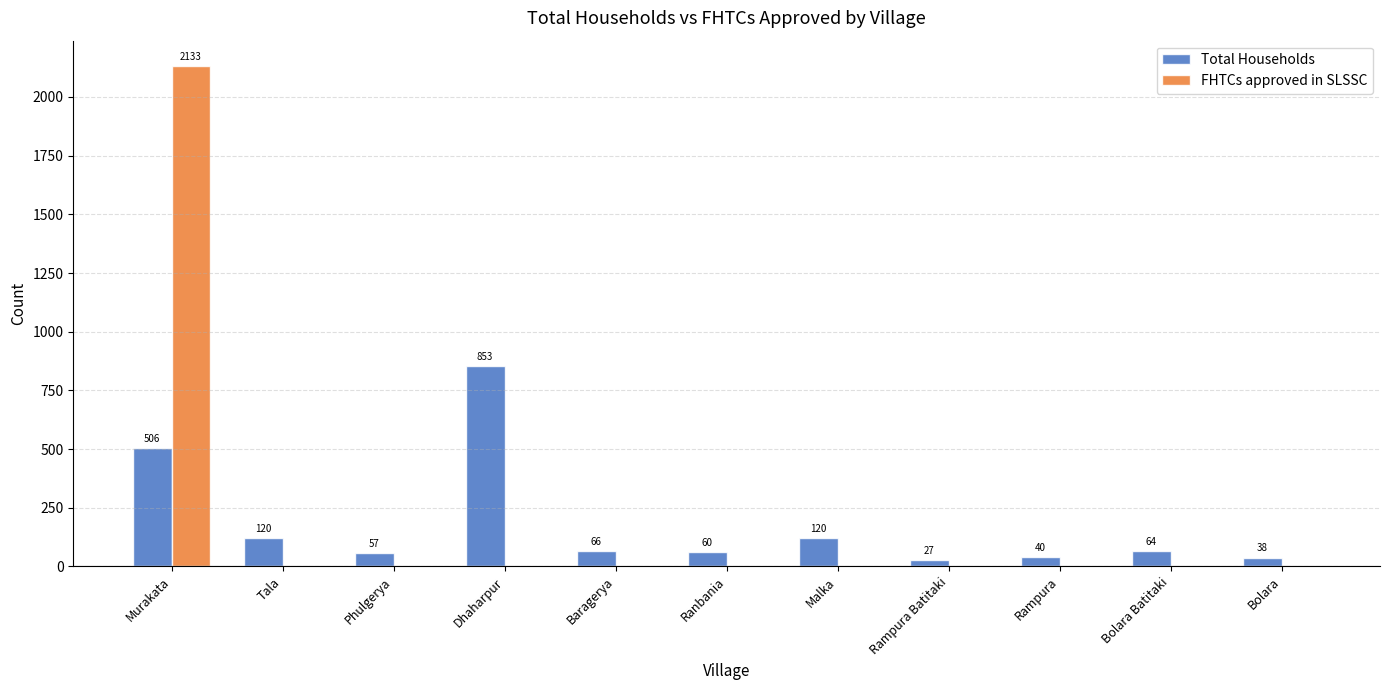

Does the chart contain stacked bars?

No